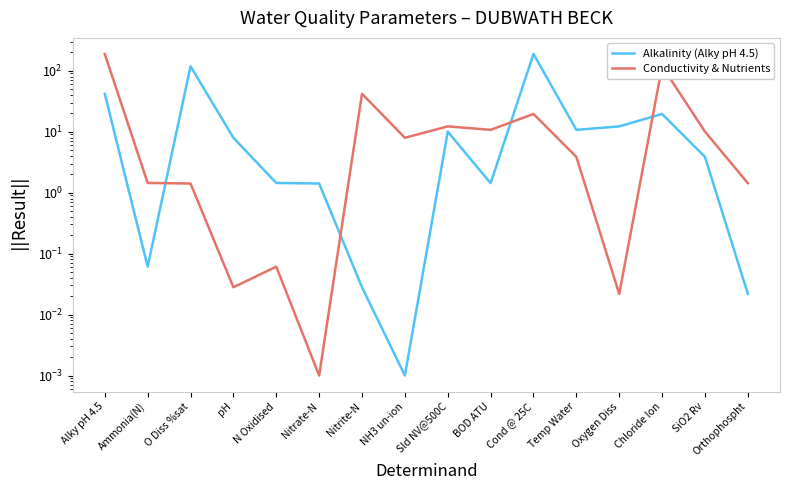

Rank the series at Nitrate-N from lowest to highest value.

Conductivity & Nutrients, Alkalinity (Alky pH 4.5)